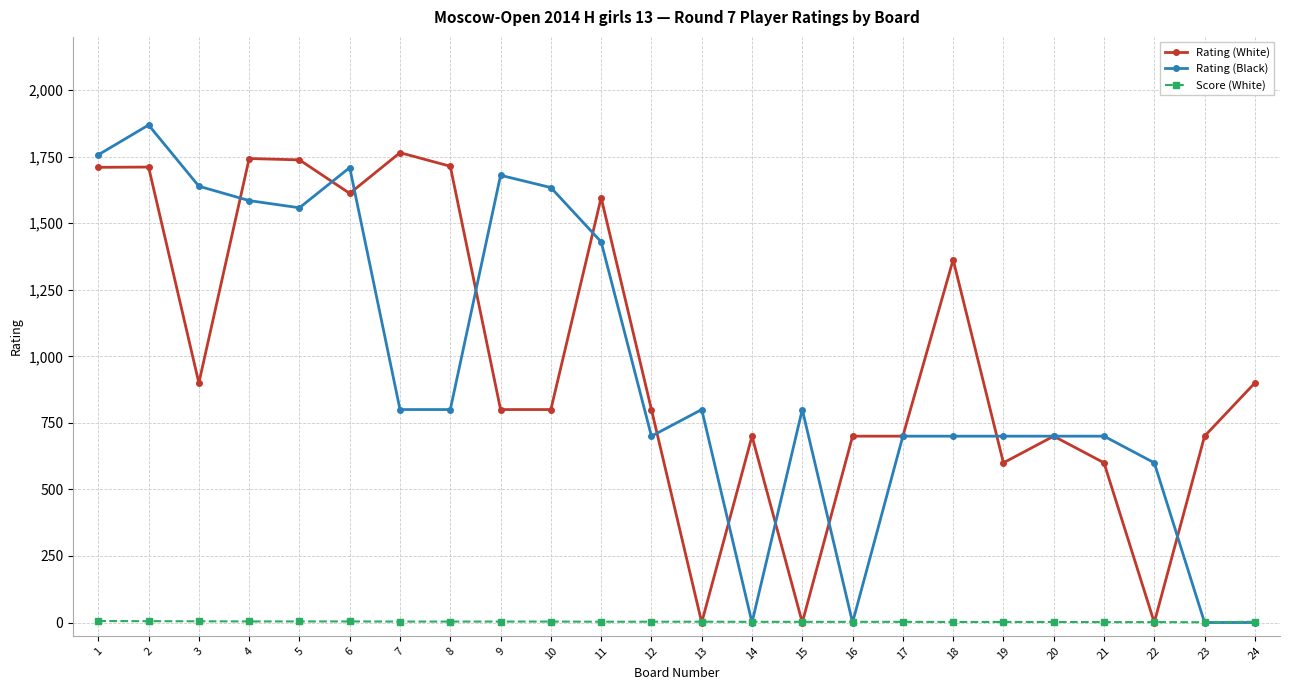

Is this an area chart (filled region under the line)?

No